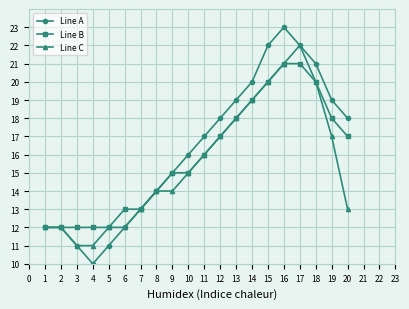

How many series are shown in this chart?

3